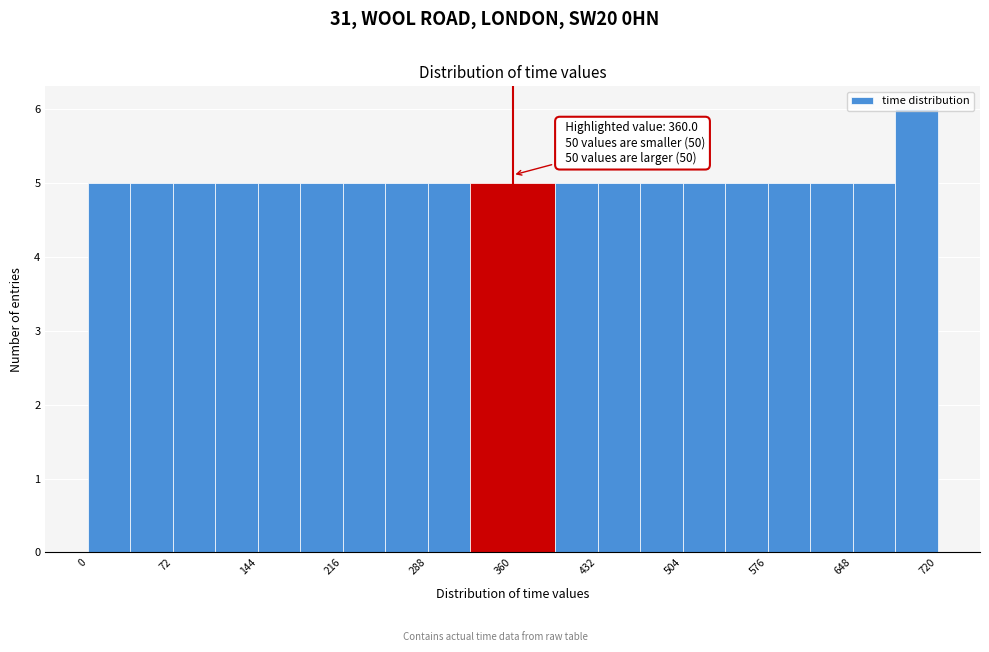

Read against the x-axis, roughly where is the centre of the tallest bar?

700